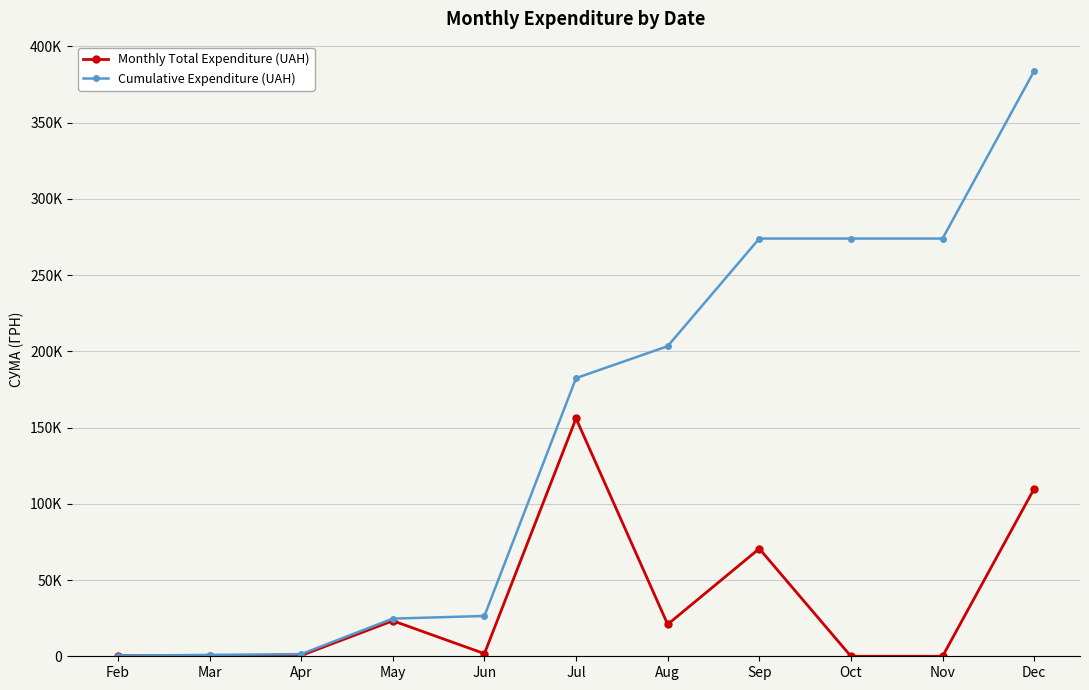

At which label is Monthly Total Expenditure (UAH) closest to 78011?

Sep